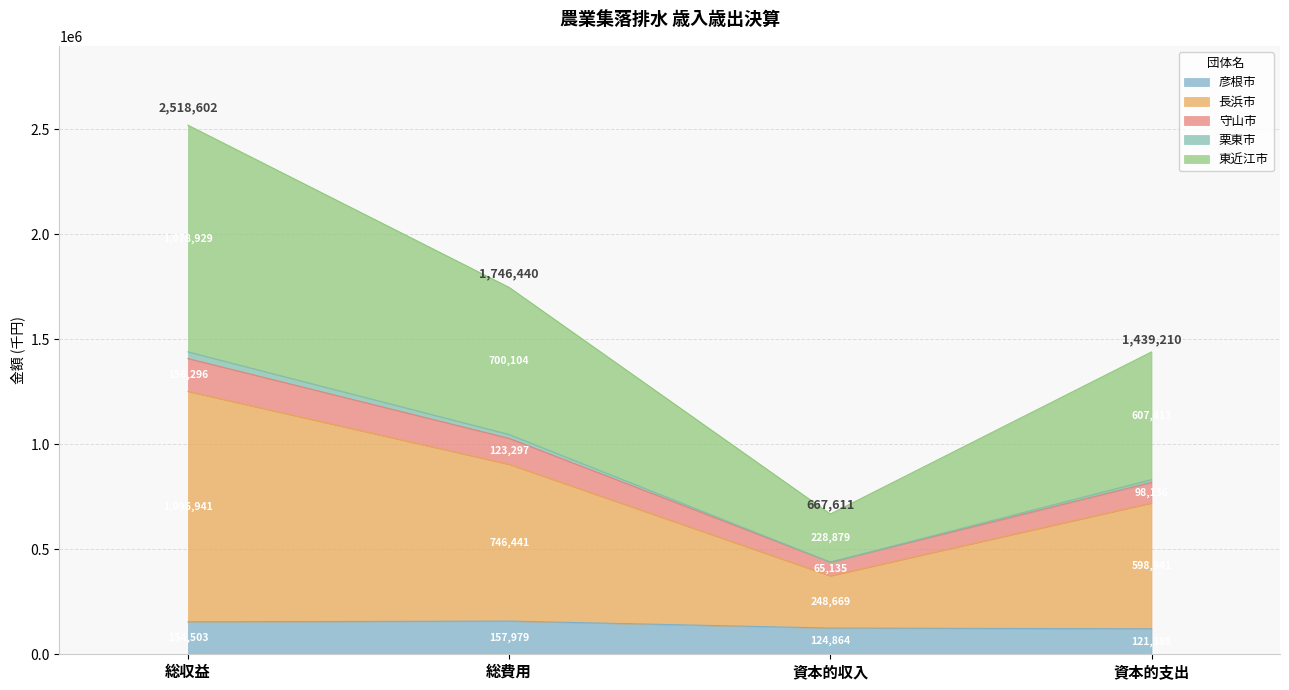

What is the total value across all series at 資本的支出?

1439210